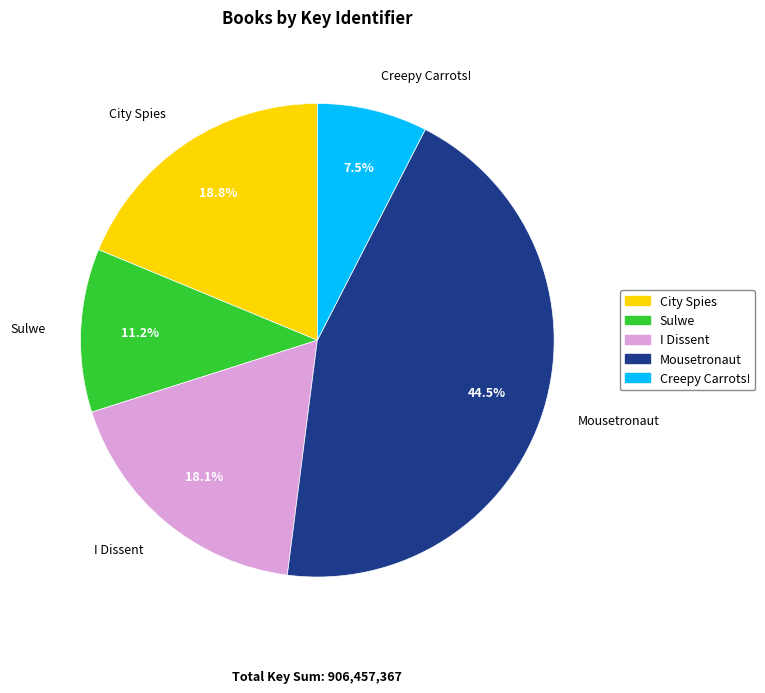

Which category has the biggest portion of the pie?

Mousetronaut